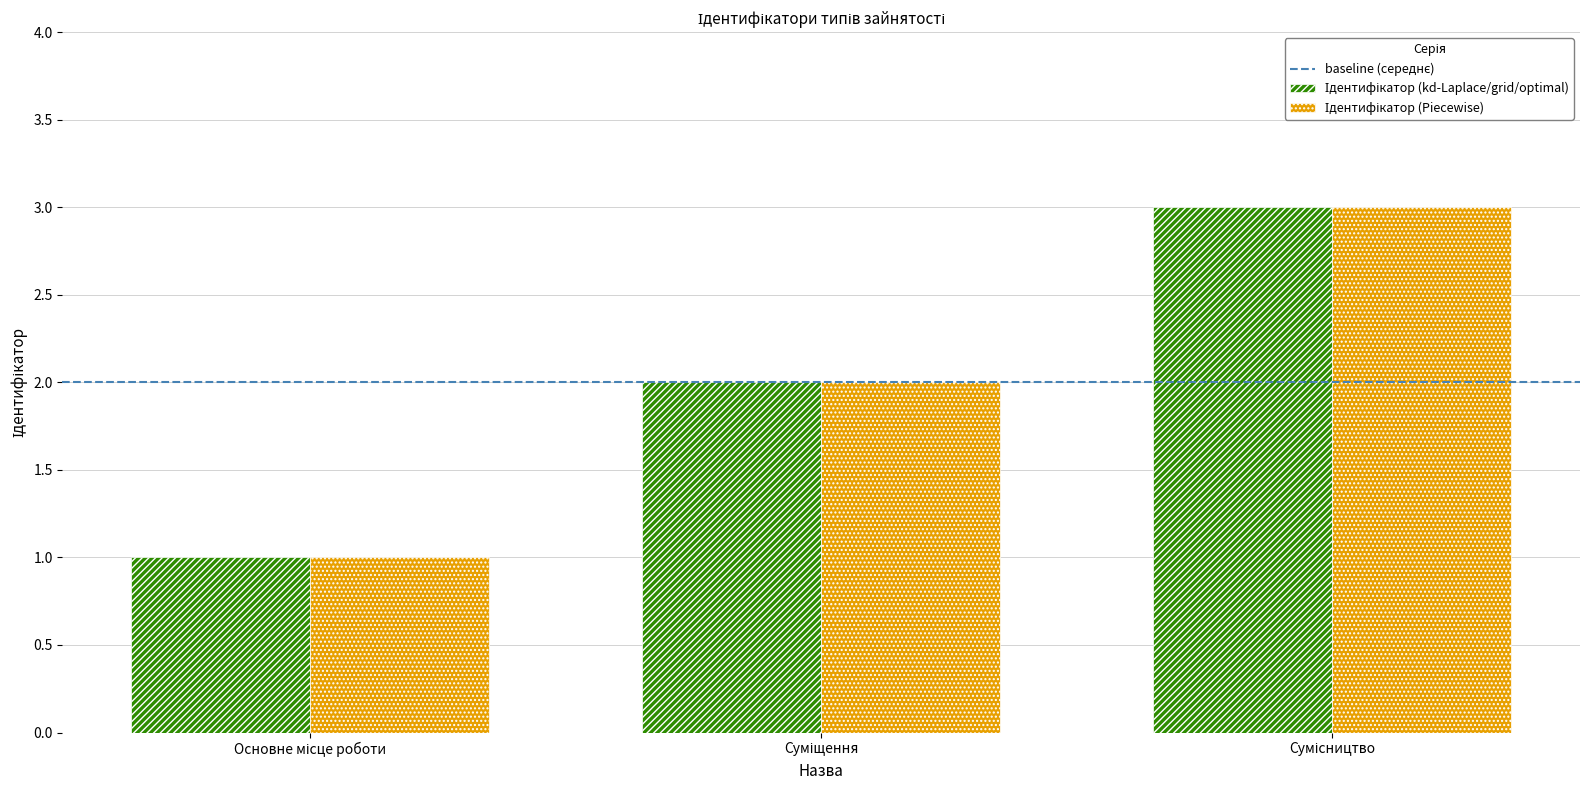

How many series are shown in this chart?

2